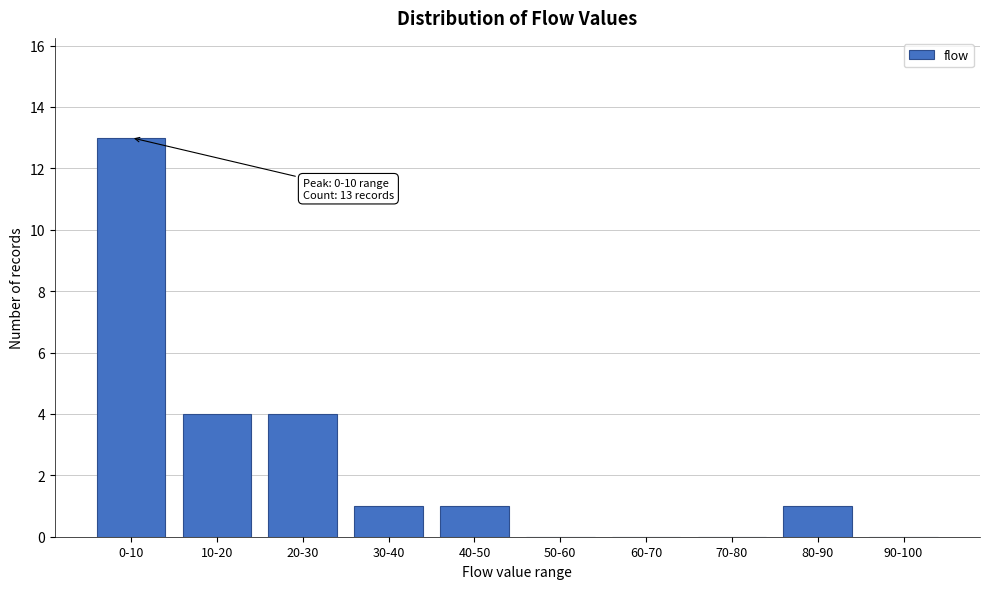

Reading left to right, extract all data points from this chart.

0-10=13	10-20=4	20-30=4	30-40=1	40-50=1	50-60=0	60-70=0	70-80=0	80-90=1	90-100=0